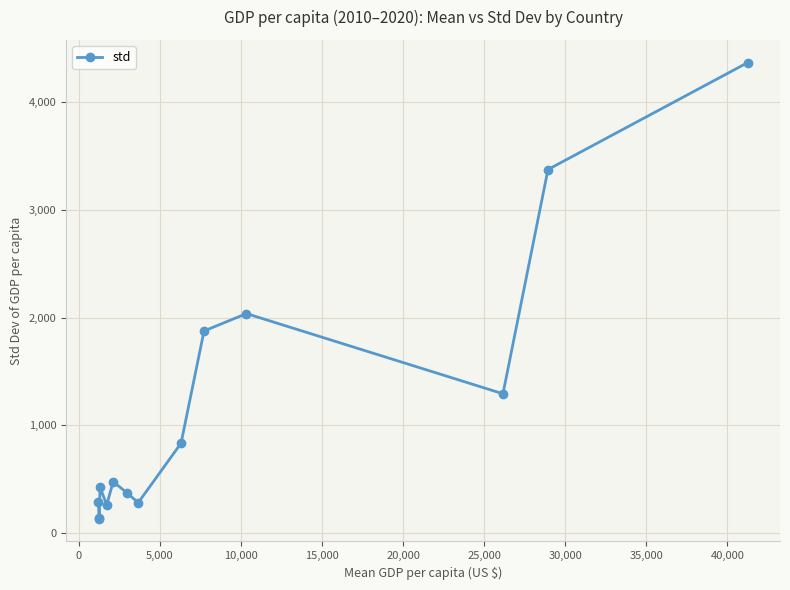

What is the smallest value displayed?

133.5